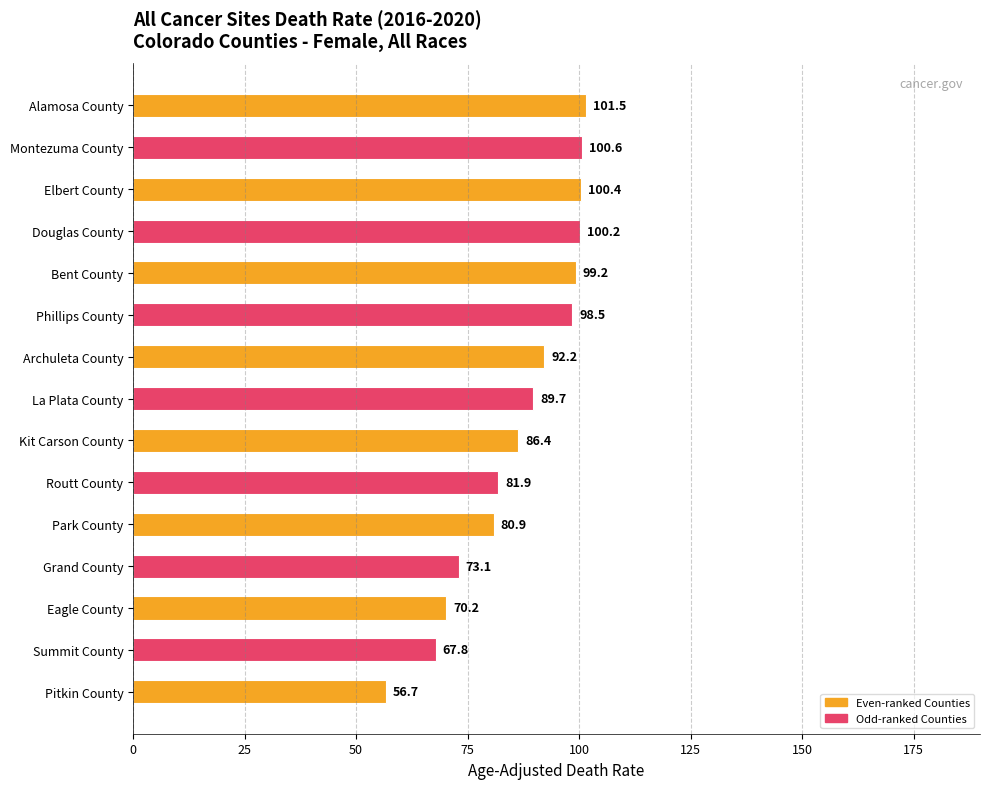

What is the average value?

86.6